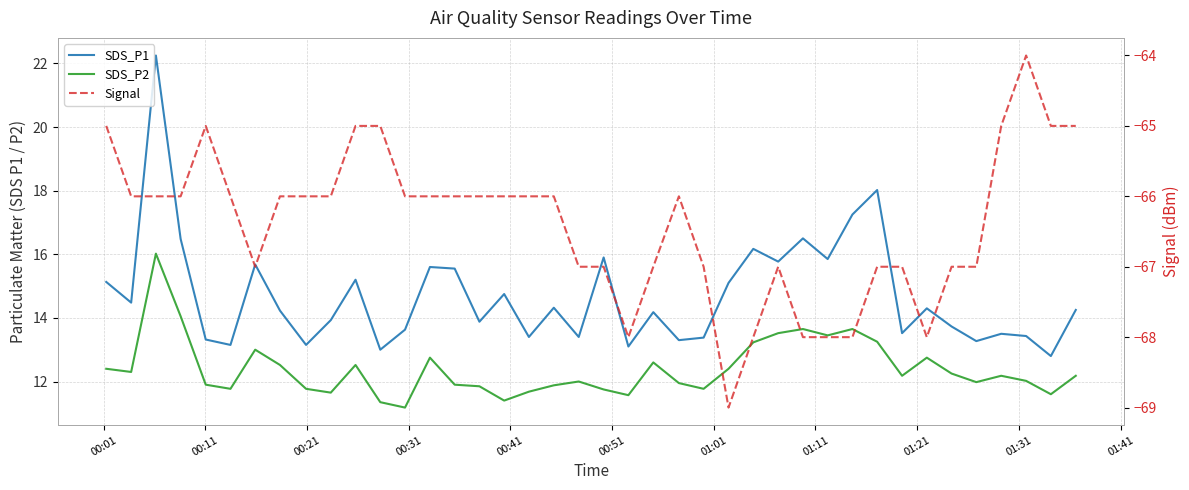

Which series has the widest spread of values?

SDS_P1